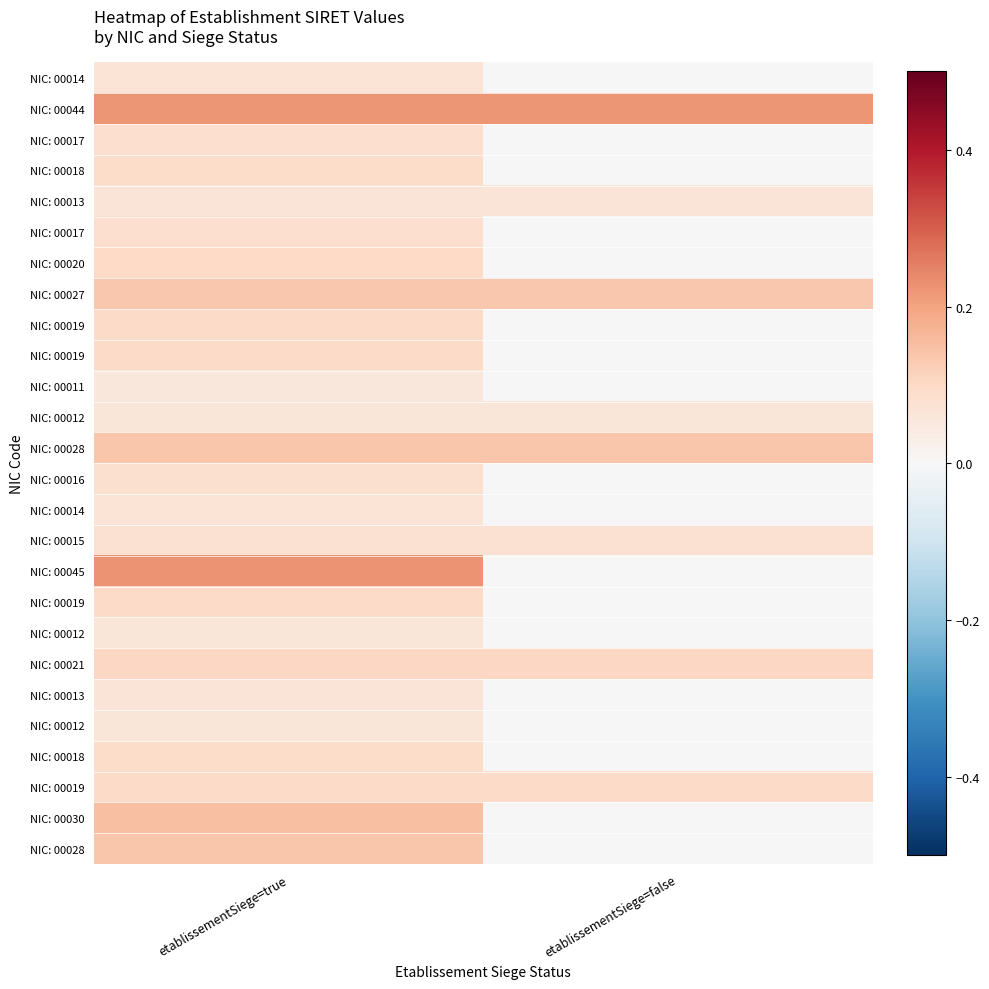

What is the spread (max minus min) of values at etablissementSiege=false?

0.2